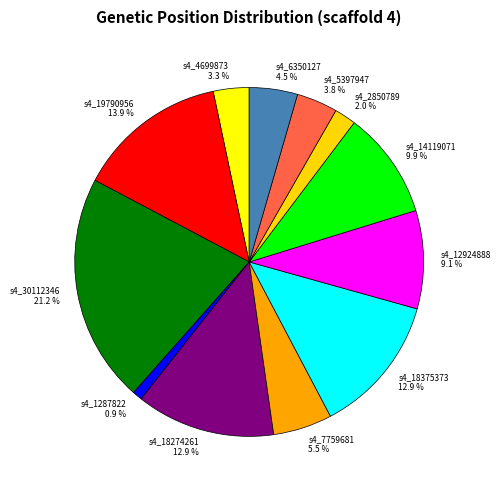

How many segments does this pie chart have?

12